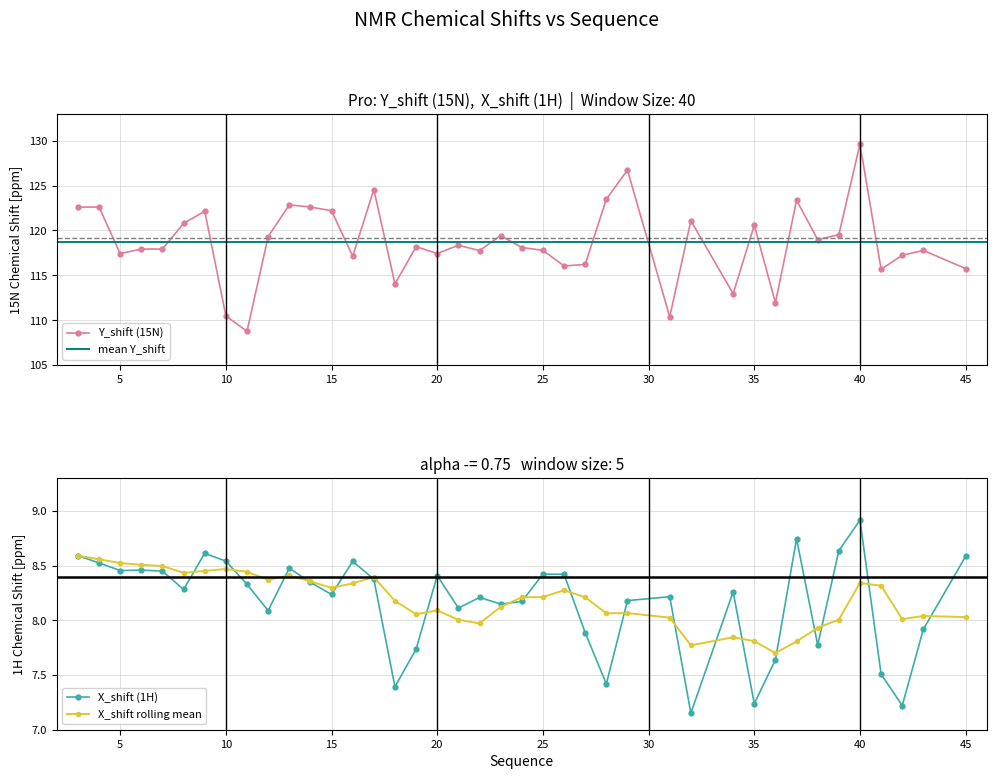

What is the total value across all series at 22?

126.0